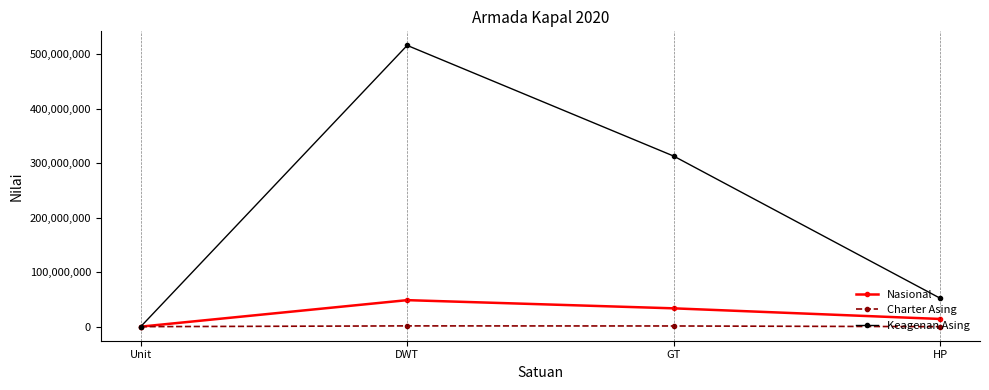

How many times do Keagenan Asing and Nasional cross each other?

1